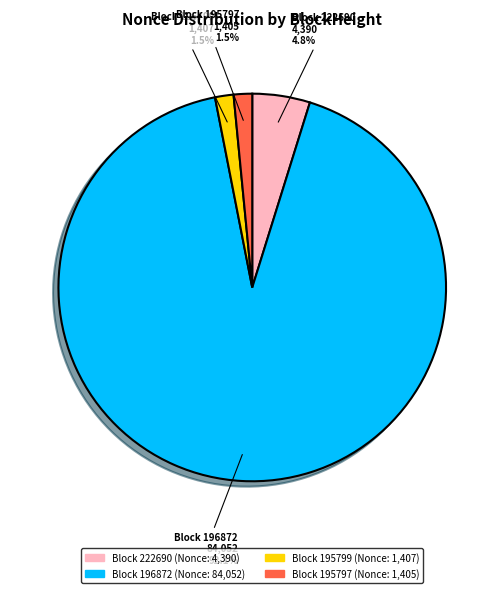

Is there a majority slice in this chart?

Yes